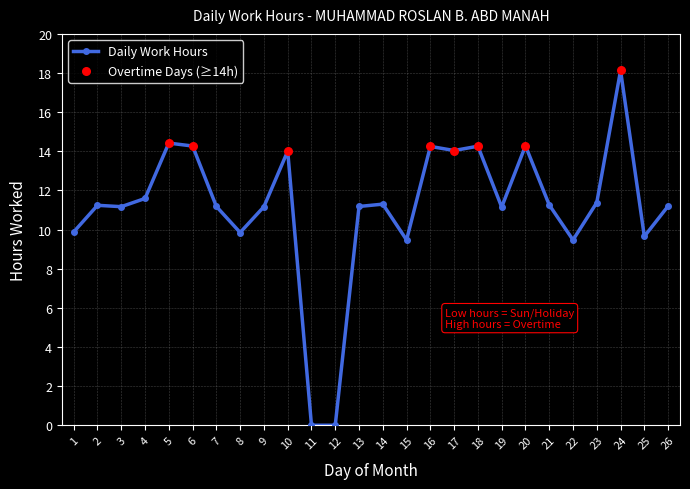

Approximately how many times larger is the value at 24 compared to 9?

1.6